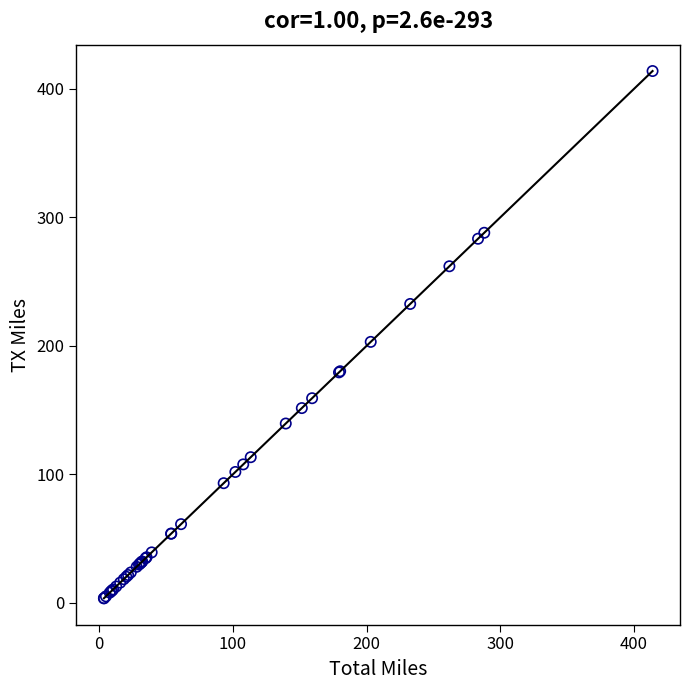

What Y value in the scatter plot is closest to 208?

203.1